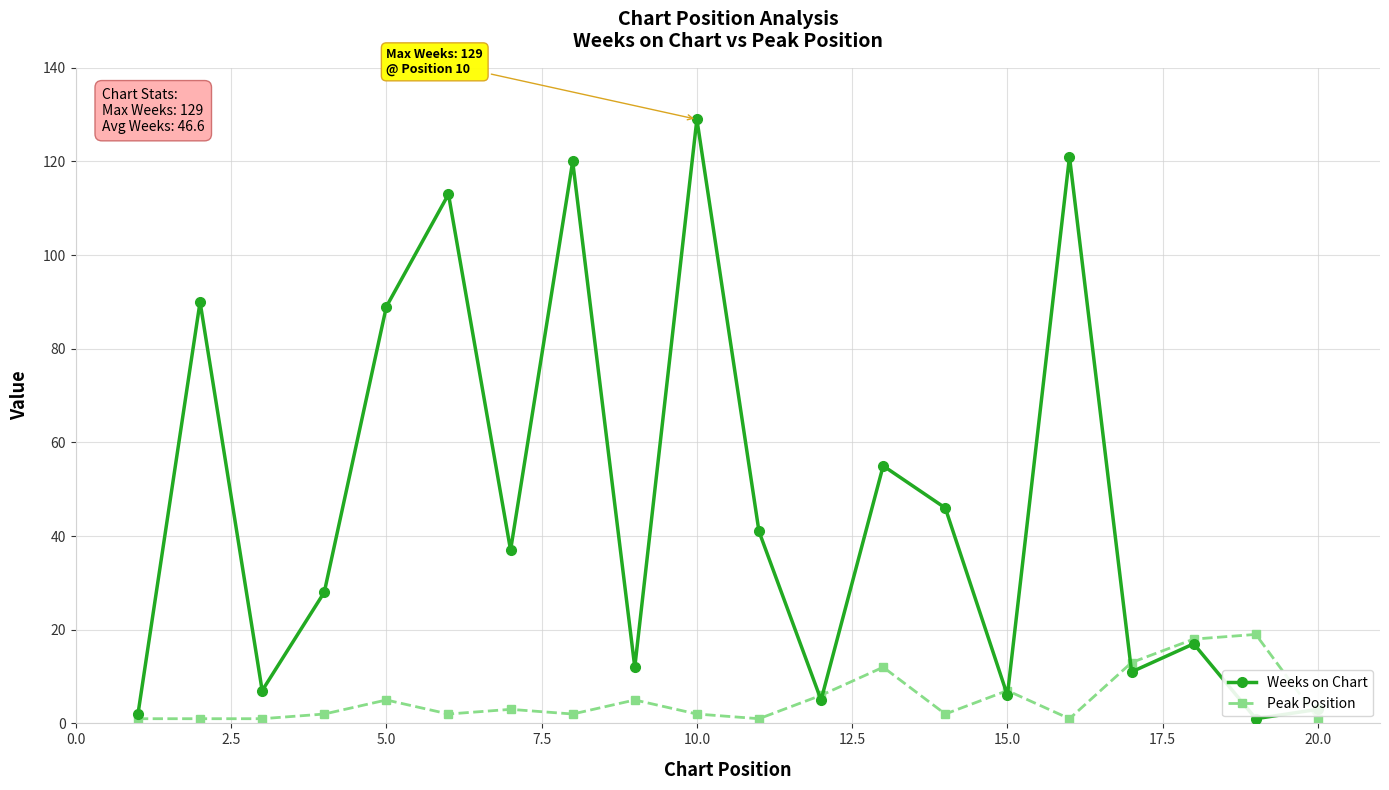

At how many categories does at least one series exceed 105?

4